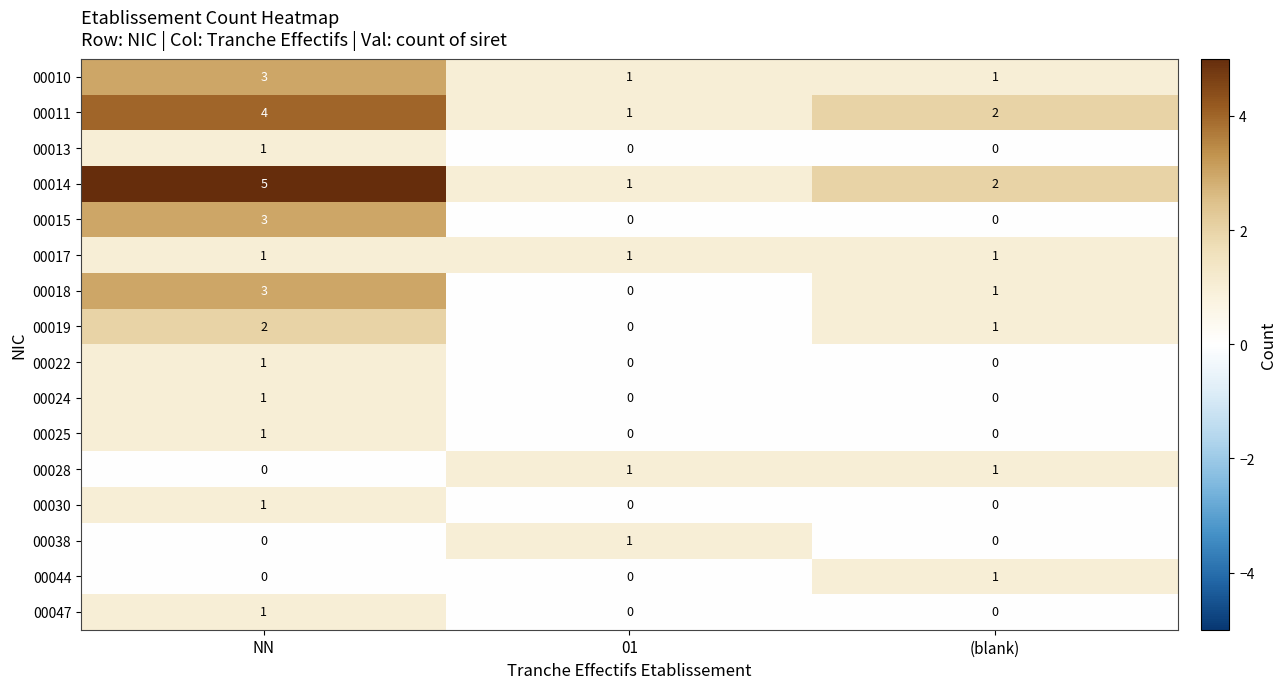

Count the 00011 values in the range 1 to 4.

3